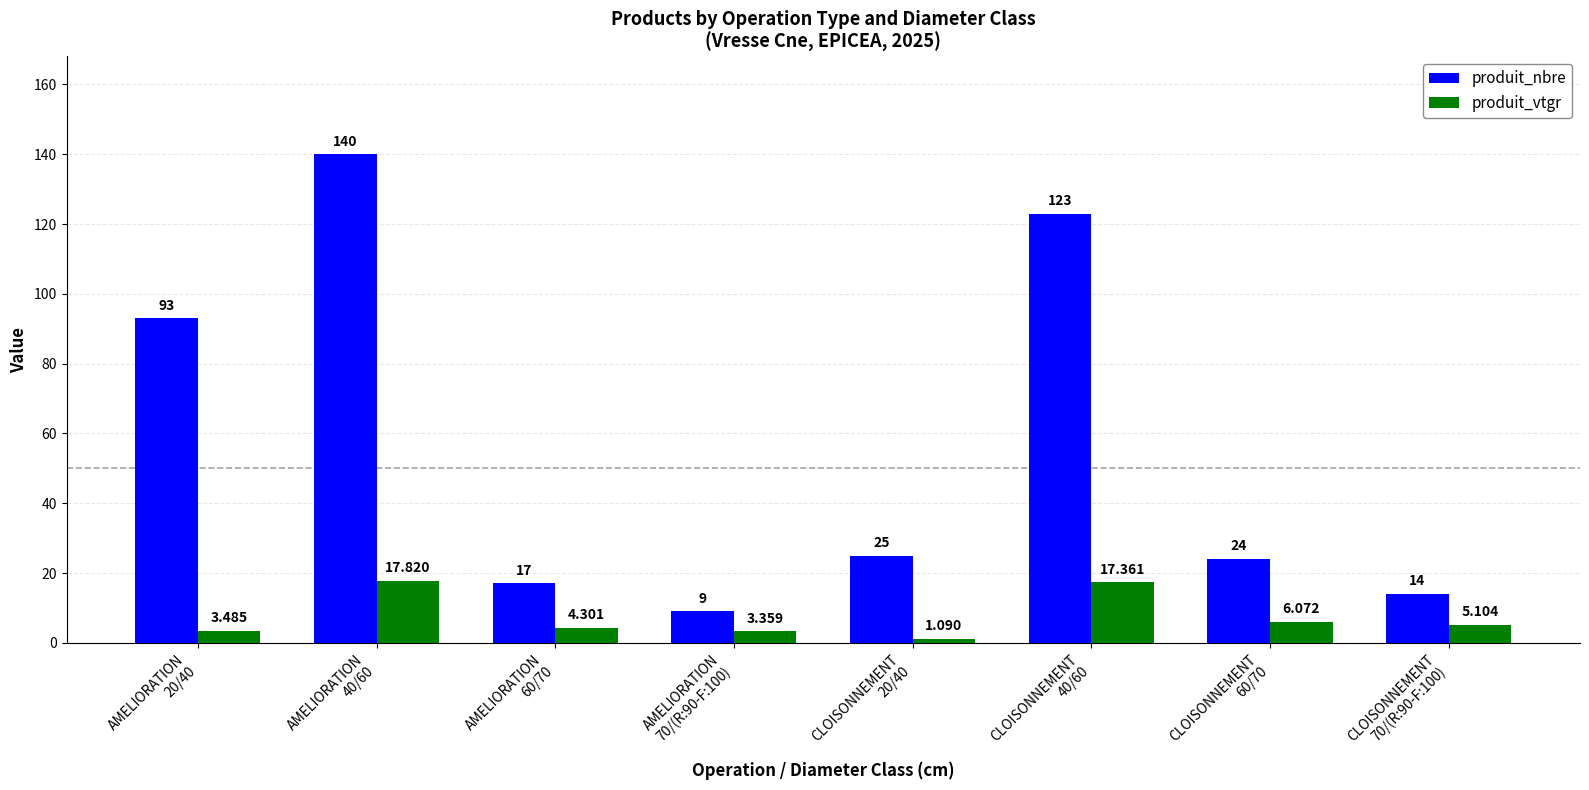

What position from the right is AMELIORATION
70/(R:90-F:100)?

5